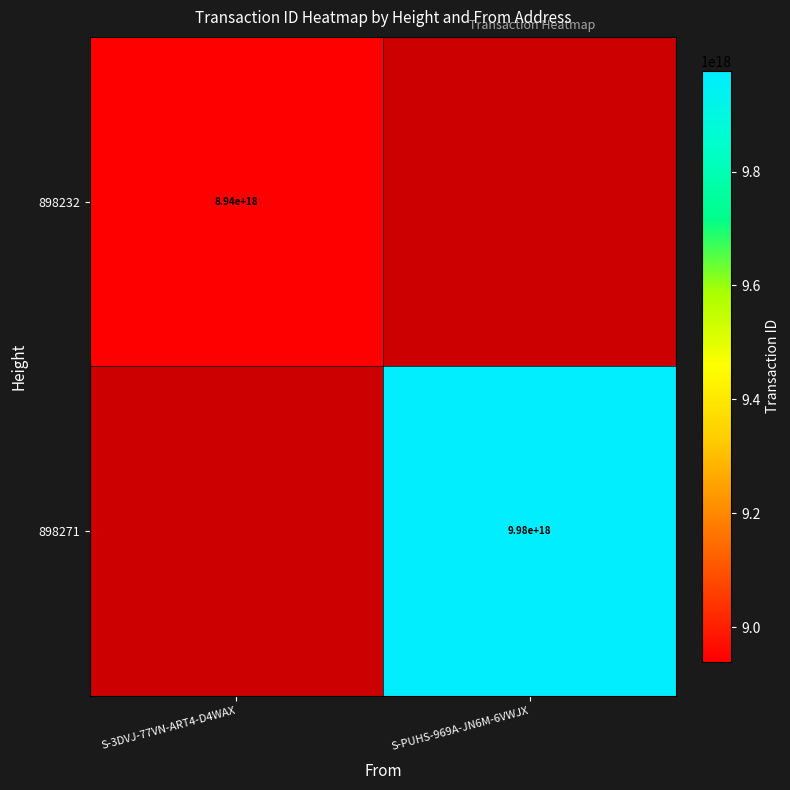

The value of 898232 at S-3DVJ-77VN-ART4-D4WAX is 2827150800469497344.0. True or false?

False